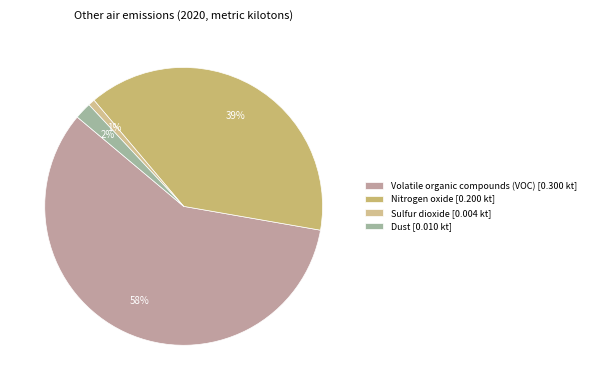

What is the total percentage of Volatile organic compounds (VOC) and Sulfur dioxide?

59.1%